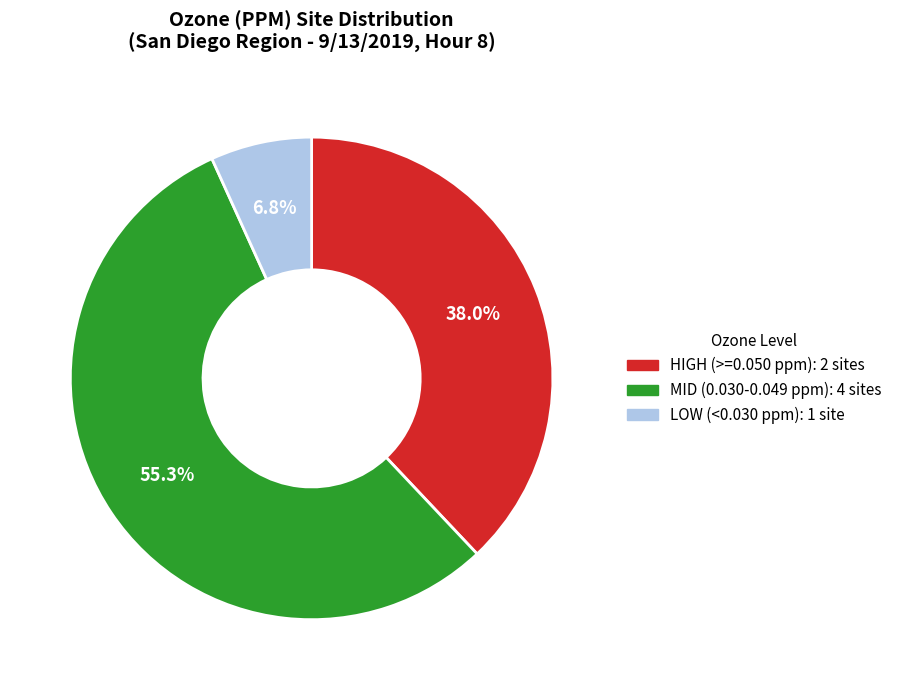

Does any single category account for the majority?

Yes